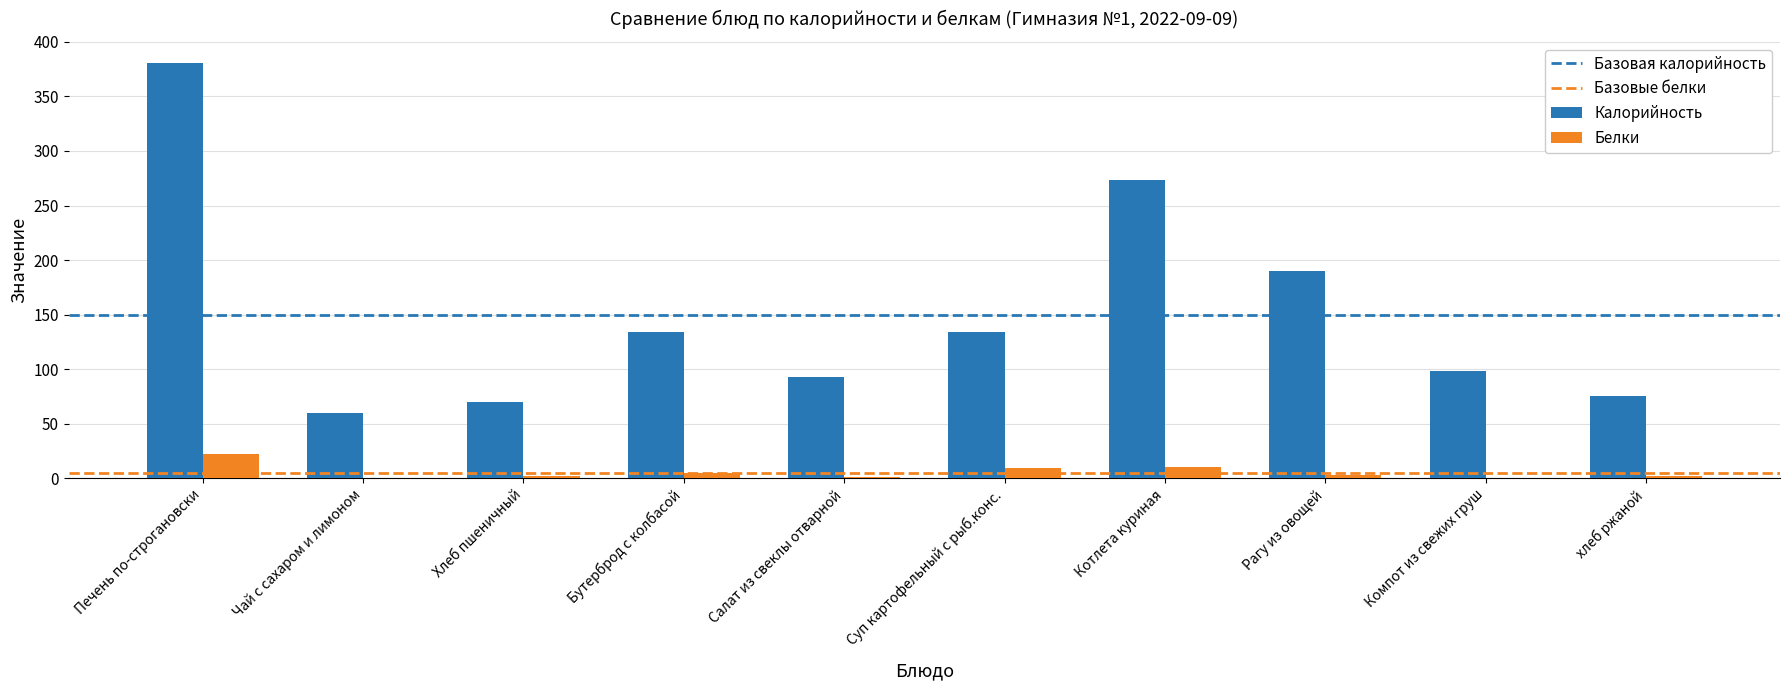

What is the greatest value displayed?

381.0